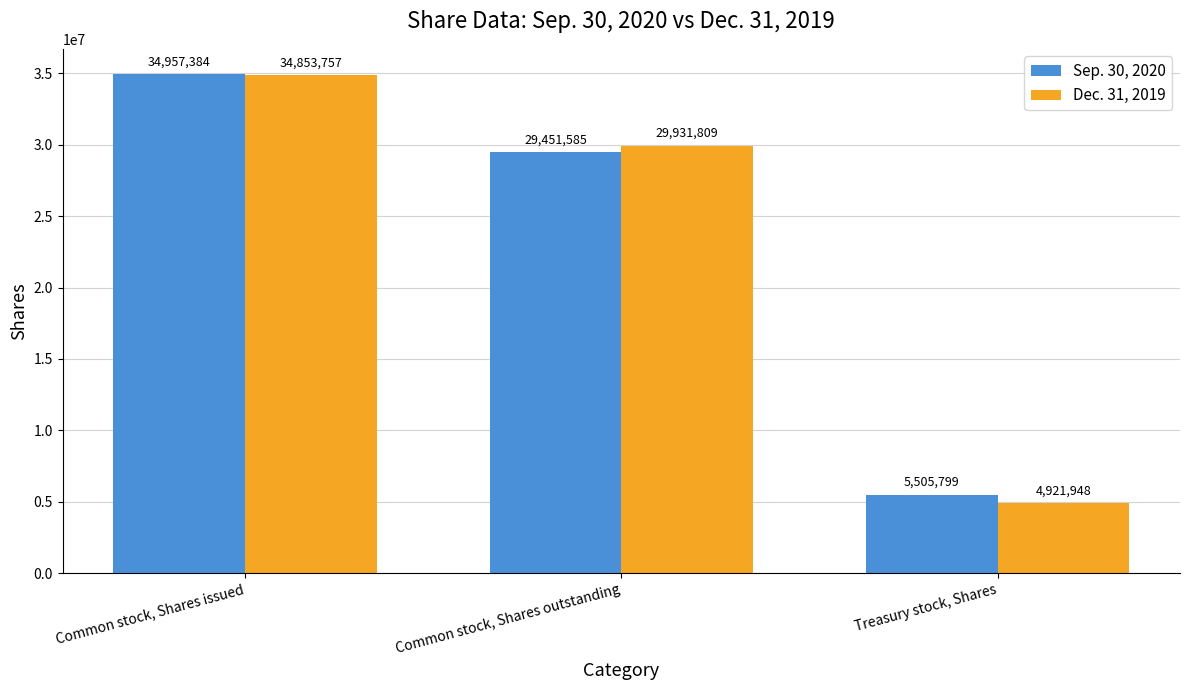

Which series has the largest range (max minus min)?

Dec. 31, 2019